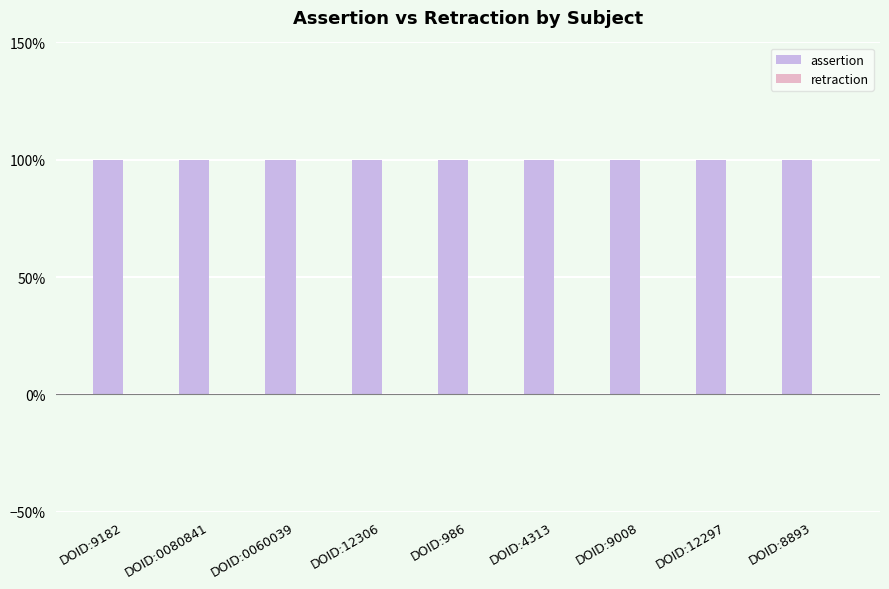

What is the maximum value shown in the chart?

1